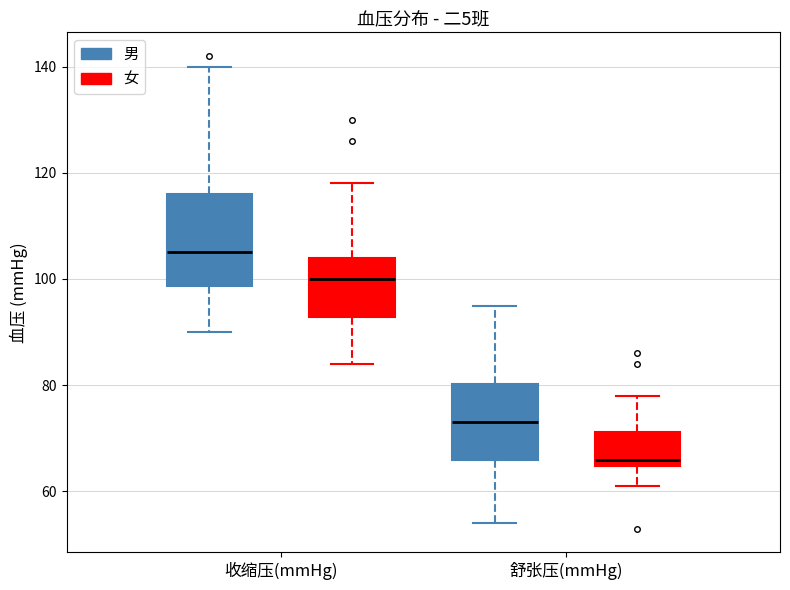

Reading left to right, read every box against the y-axis: the position of its median line, the range the box covers, and the ends of its whiskers. The values are not printed on the chart, so give them approximately, as read against the axis.

收缩压(mmHg) (男): median 106, box 98 to 116, whiskers 90 to 140
收缩压(mmHg) (女): median 100, box 92 to 104, whiskers 84 to 118
舒张压(mmHg) (男): median 74, box 66 to 80, whiskers 54 to 96
舒张压(mmHg) (女): median 66, box 64 to 72, whiskers 62 to 78